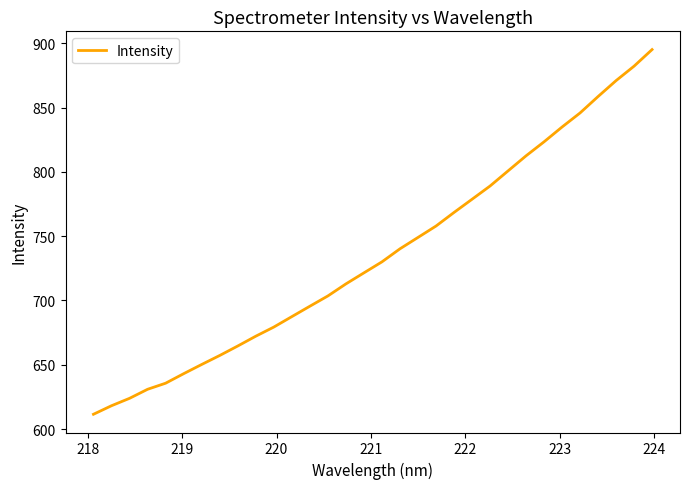

What is the minimum value shown in the chart?

611.5